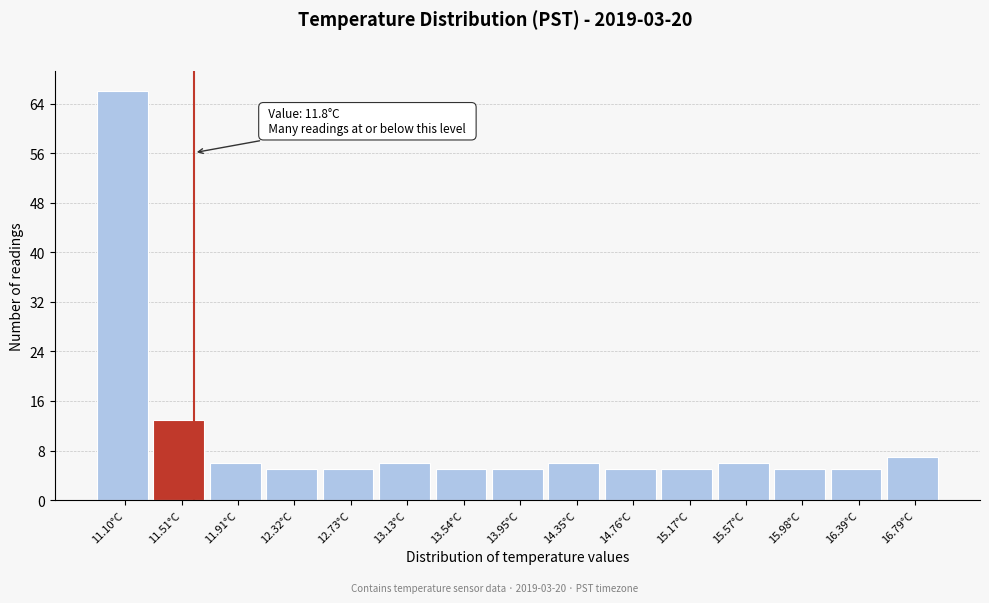

Reading left to right, what are all the values shown in this chart?

11.10°C=66	11.51°C=13	11.91°C=6	12.32°C=5	12.73°C=5	13.13°C=6	13.54°C=5	13.95°C=5	14.35°C=6	14.76°C=5	15.17°C=5	15.57°C=6	15.98°C=5	16.39°C=5	16.79°C=7